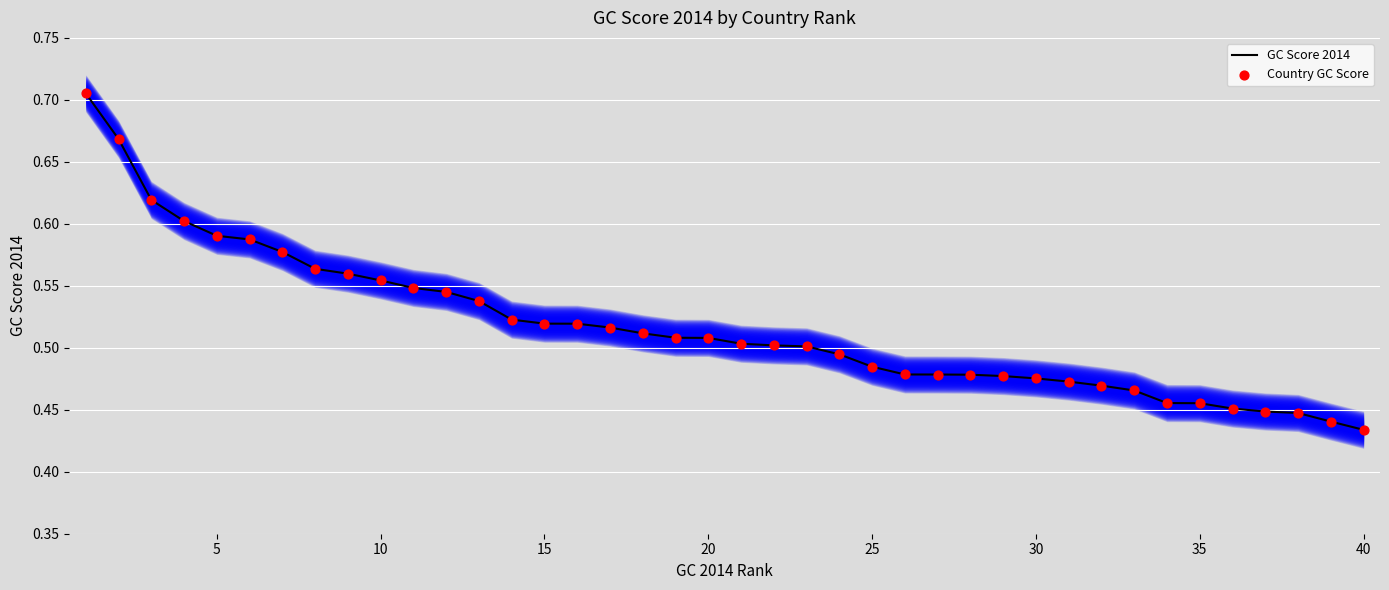

Which series contains the lowest Y value?

GC Score 2014